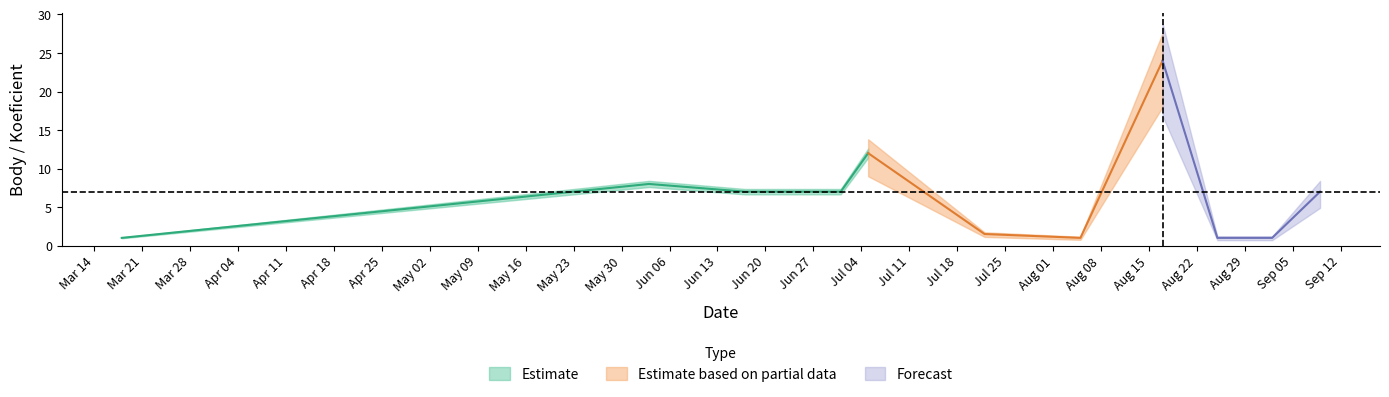

True or false: Koeficient and Body intersect in this chart.

False